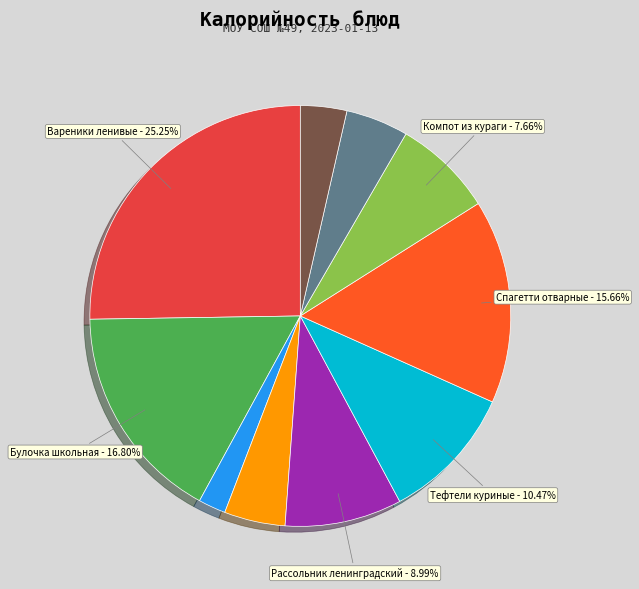

Is there a majority slice in this chart?

No